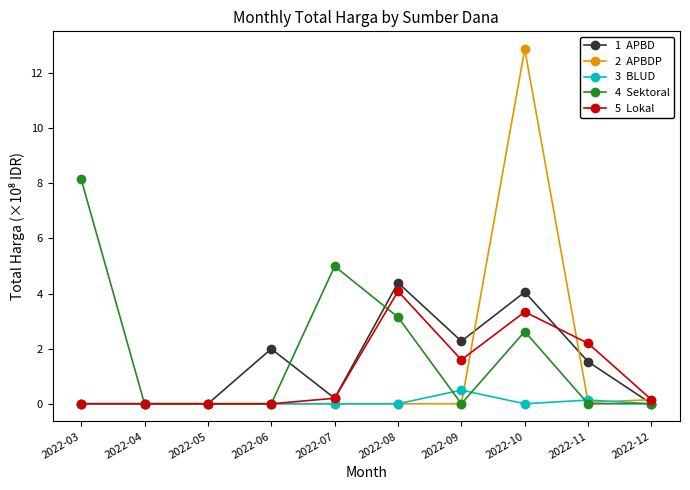

What is the total value across all series at 2022-10?

22.9